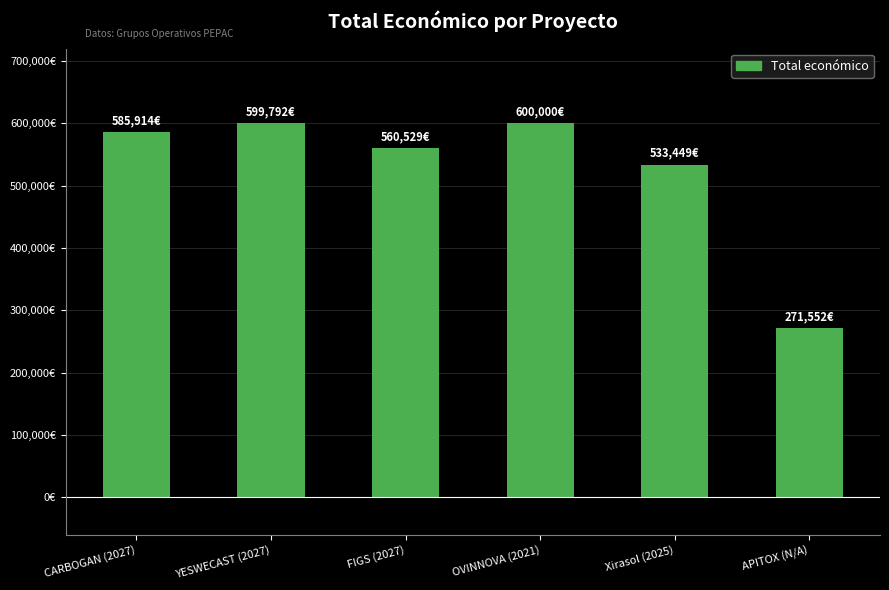

Reading left to right, list all the values displayed in this chart.

CARBOGAN (2027)=585914	YESWECAST (2027)=599792	FIGS (2027)=560529	OVINNOVA (2021)=600000	Xirasol (2025)=533449	APITOX (N/A)=271552